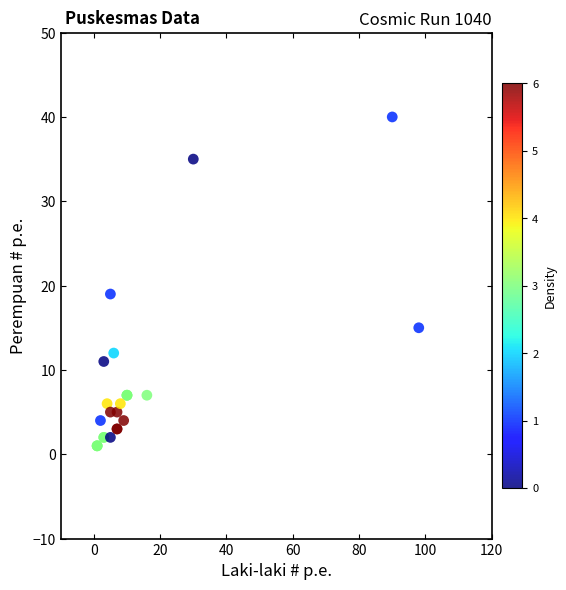

What Y value in the scatter plot is closest to 20?

19